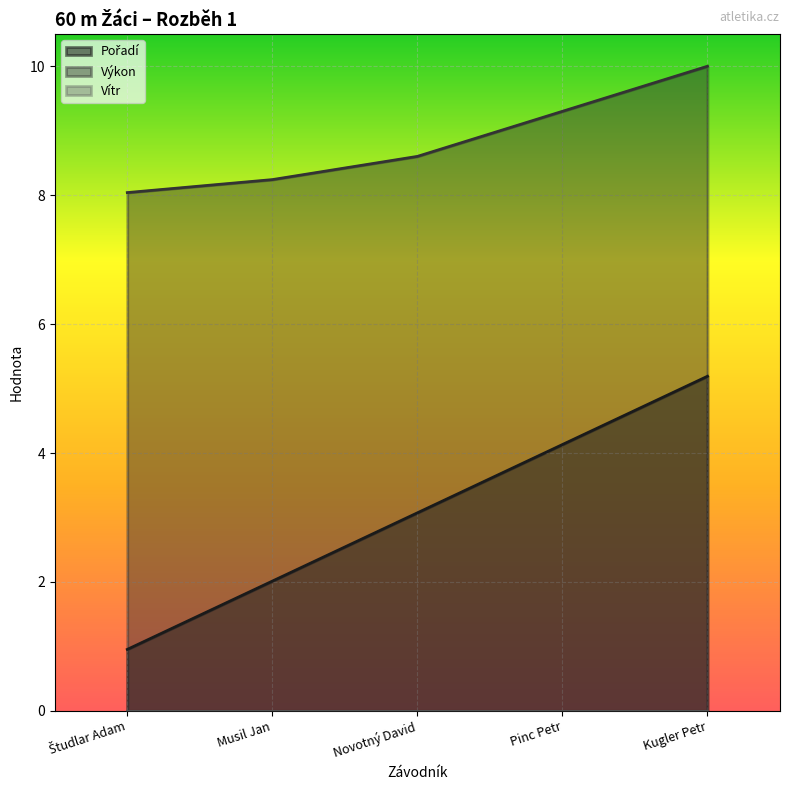

Which series has the largest total across all categories?

Výkon